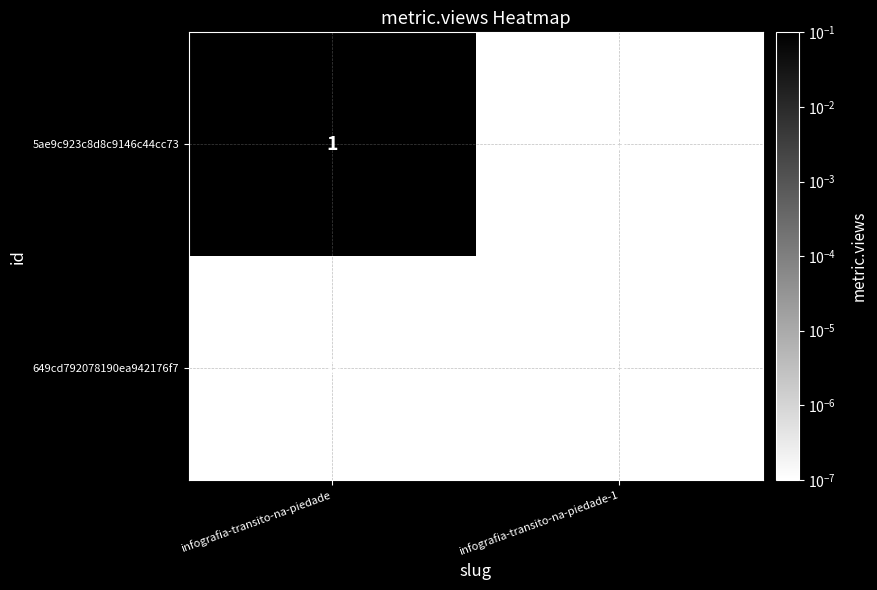

At which label is 5ae9c923c8d8c9146c44cc73 closest to 0?

infografia-transito-na-piedade-1